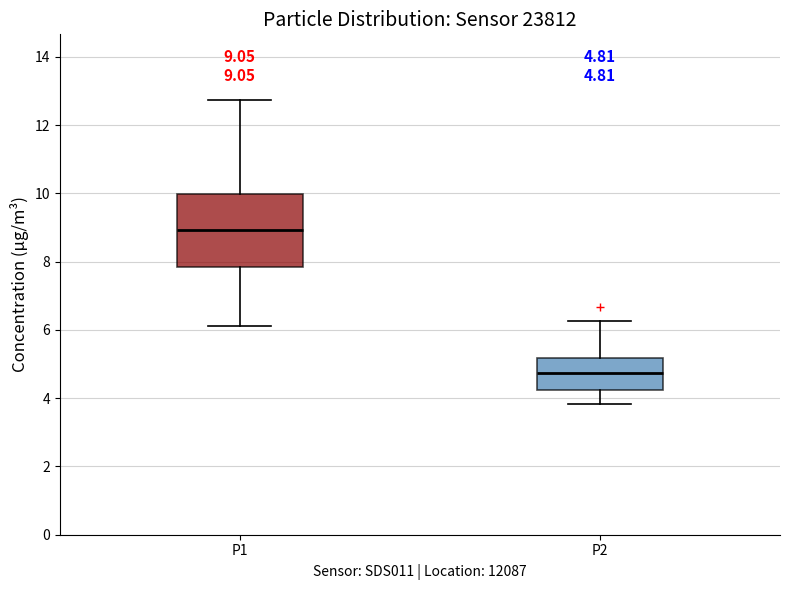

Which box has the lowest median line?

P2